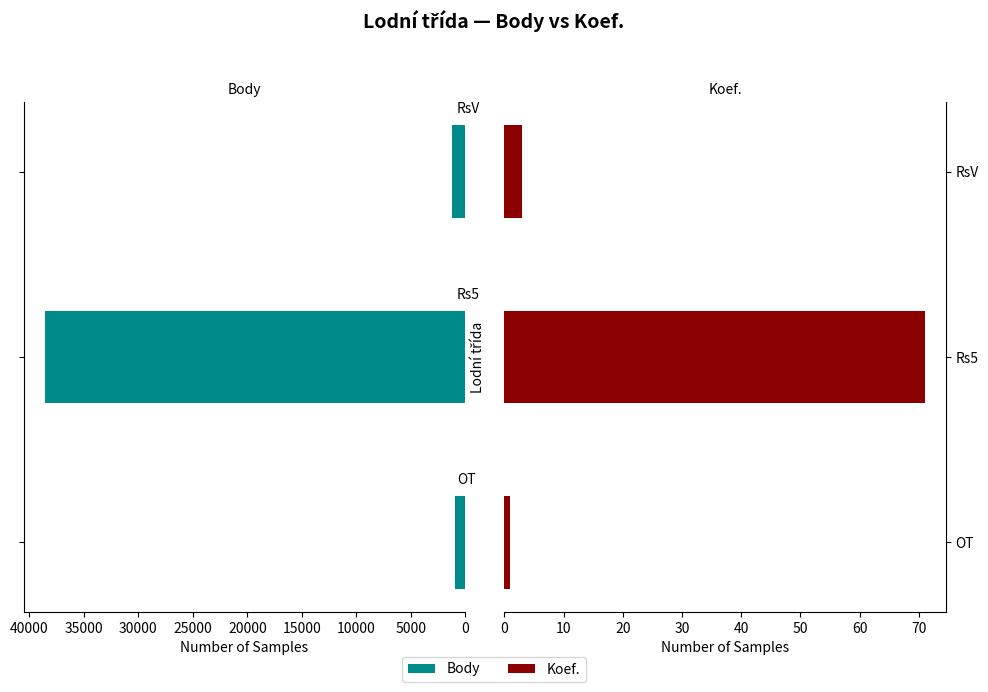

How many values in the Body series exceed 1243?

1